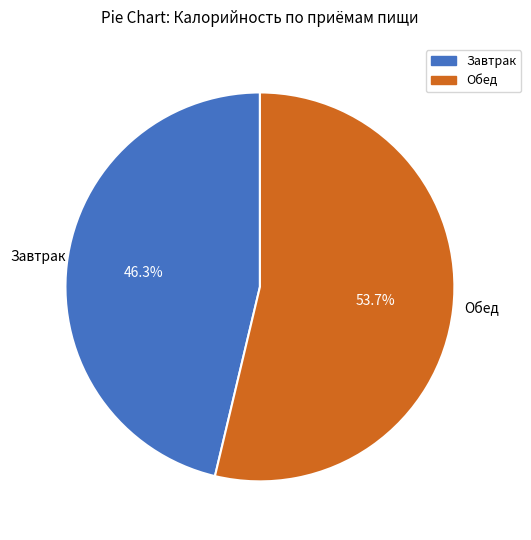

What percentage is the Завтрак slice, to the nearest percent?

46%